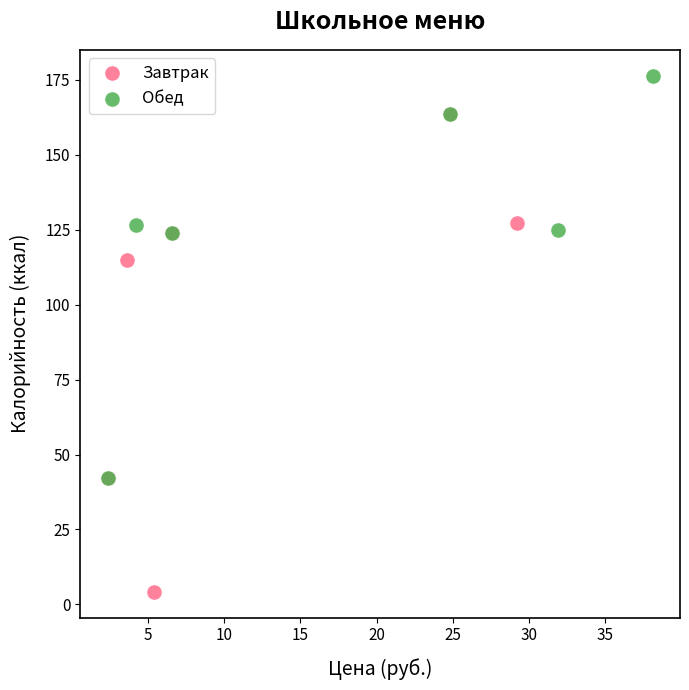

Which series contains the lowest Y value?

Завтрак